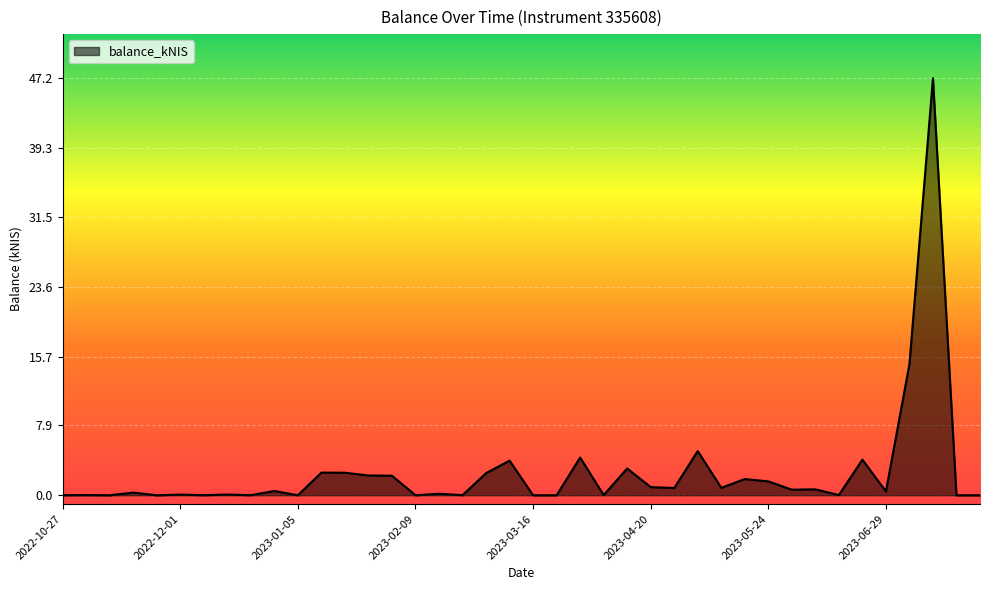

What is the maximum value shown in the chart?

47.2